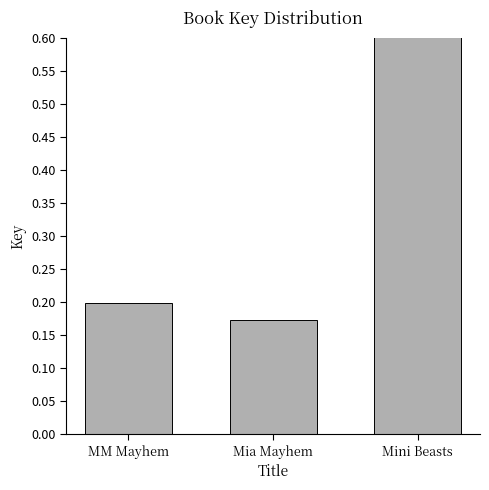

What is the value of the 2nd bar from the left?

0.2